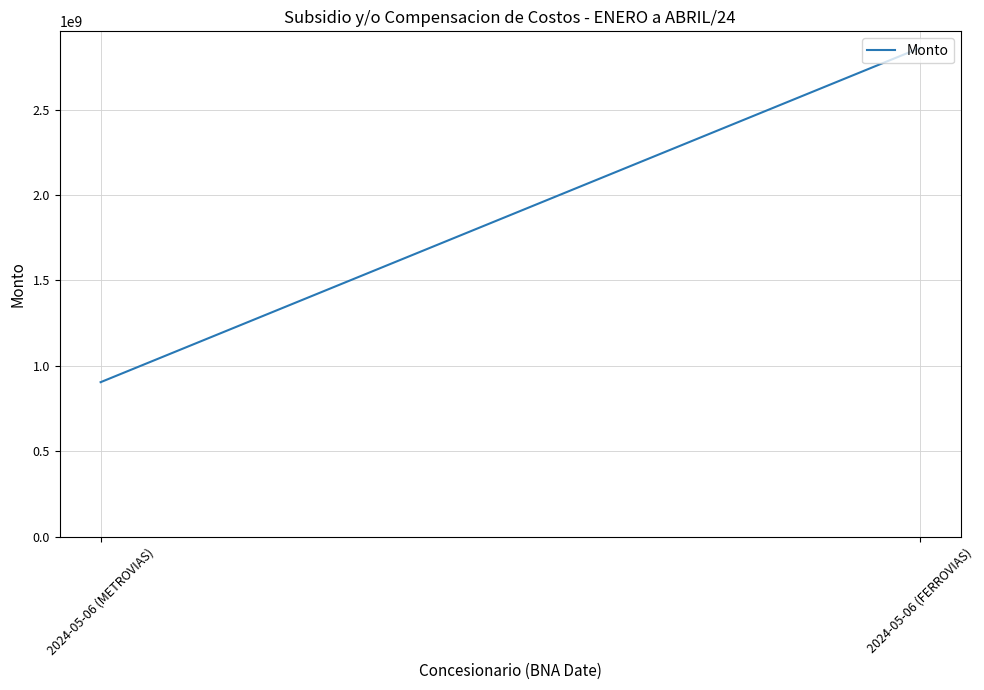

What is the minimum value shown in the chart?

904436654